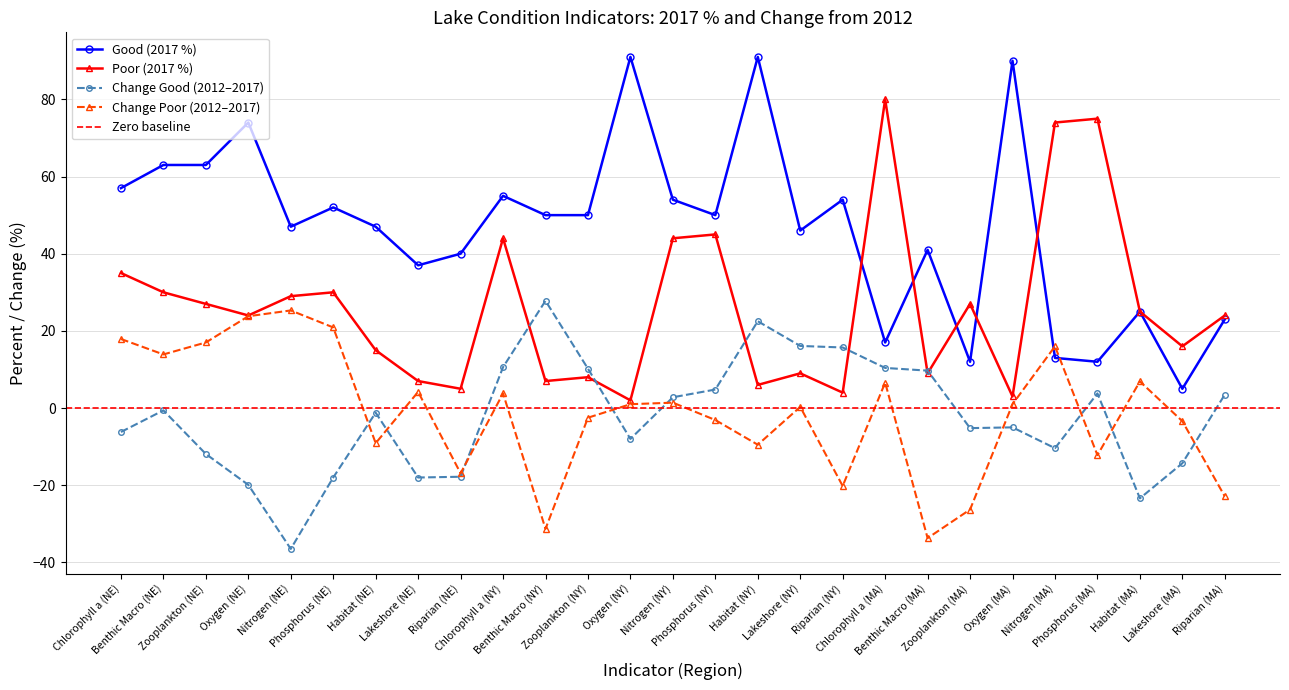

What is the minimum value for Change Good (2012–2017)?

-36.5